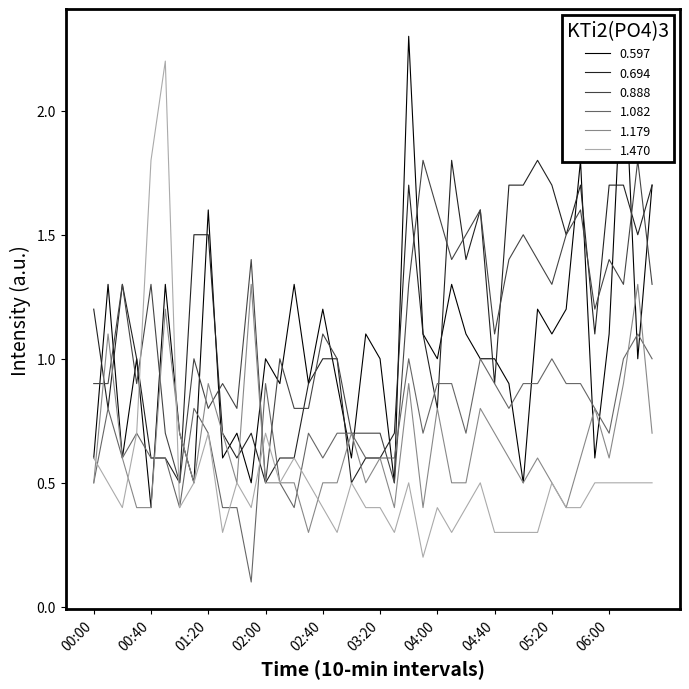

What is the highest value of the 0.694 series?

1.8